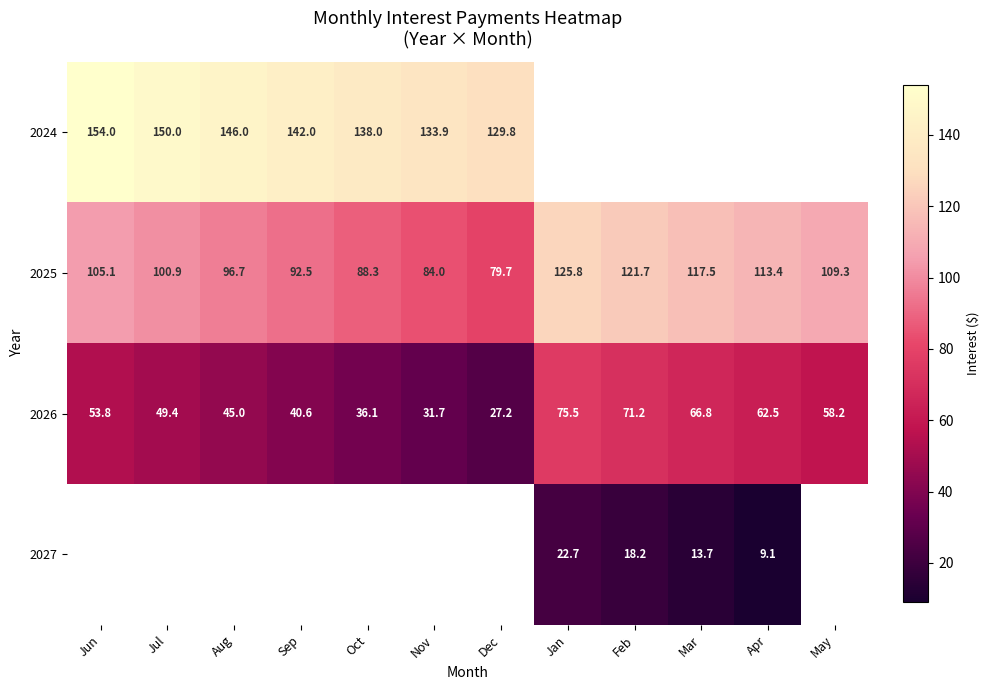

At which label is 2025 closest to 102?

Jul